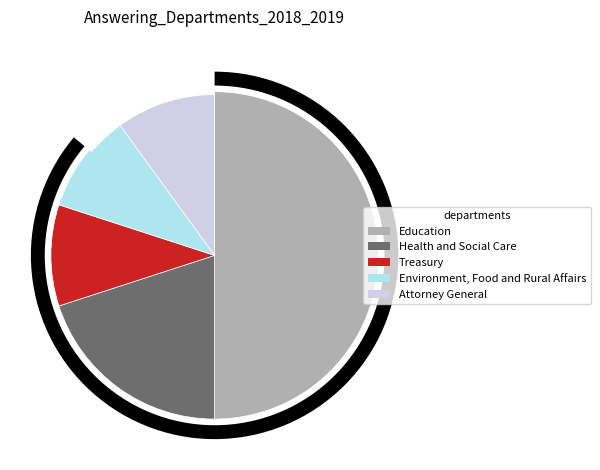

True or false: Health and Social Care accounts for 34% of the total.

False